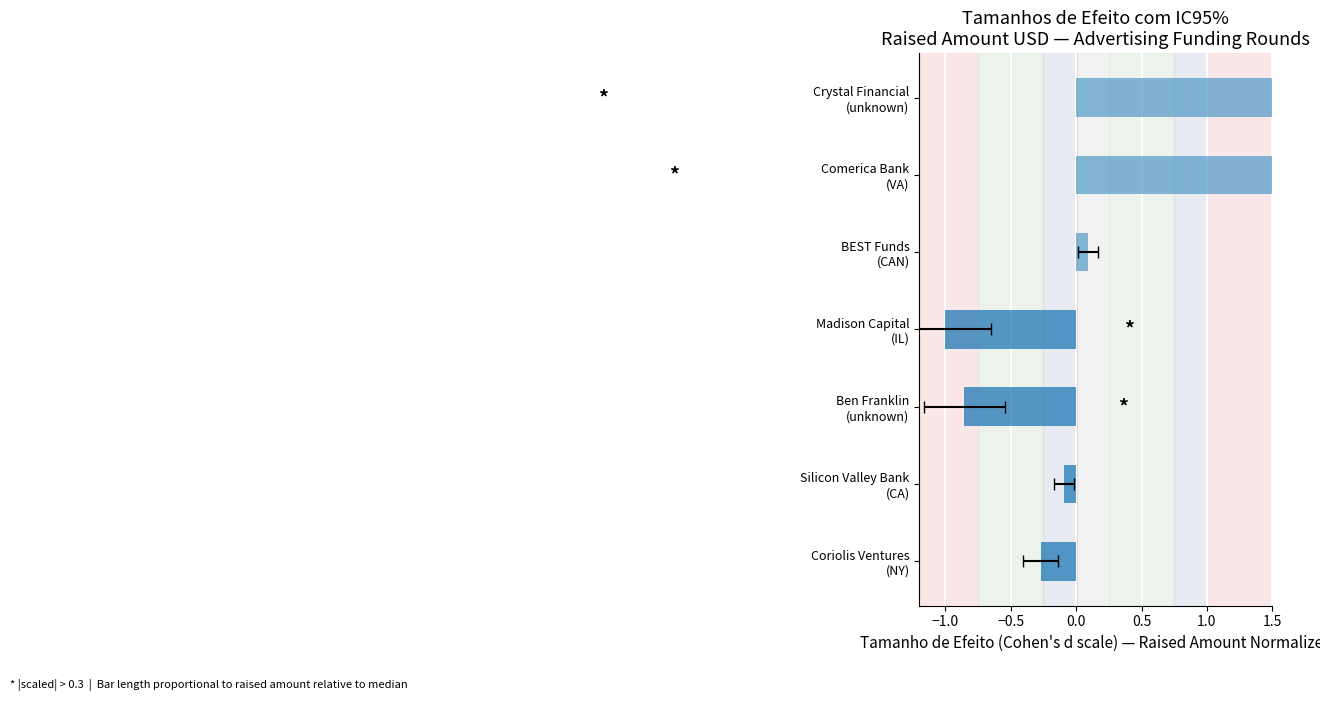

The value at Coriolis Ventures (NY) is -0.5. True or false?

False